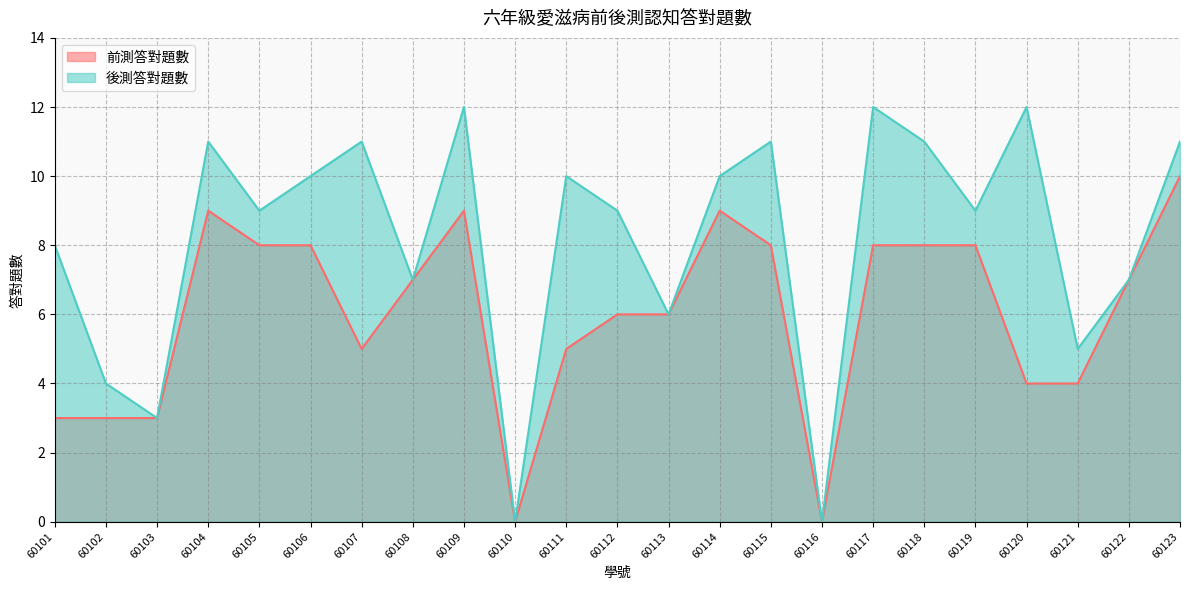

What is the average value of the 前測答對題數 series?

6